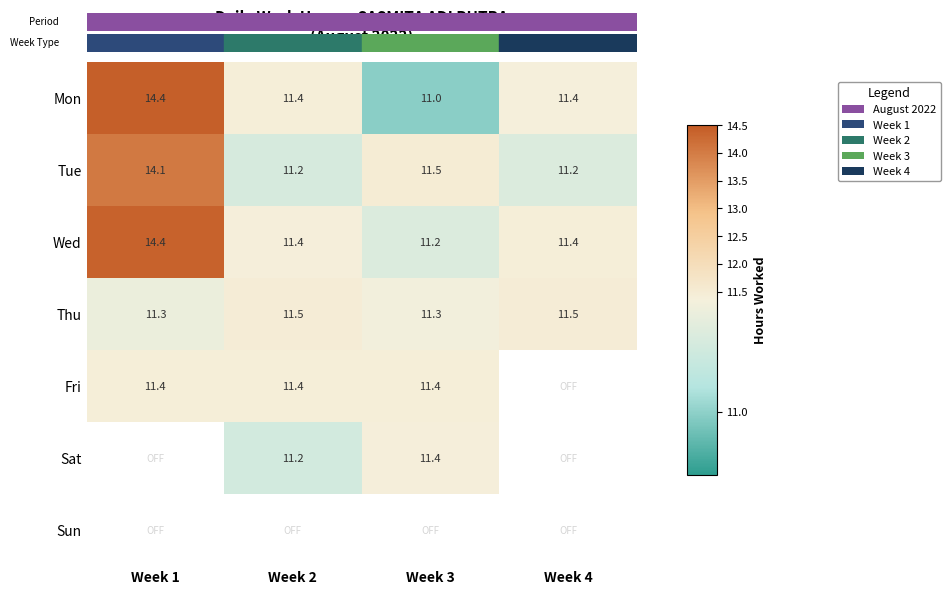

What is the minimum value for Wed?

11.2